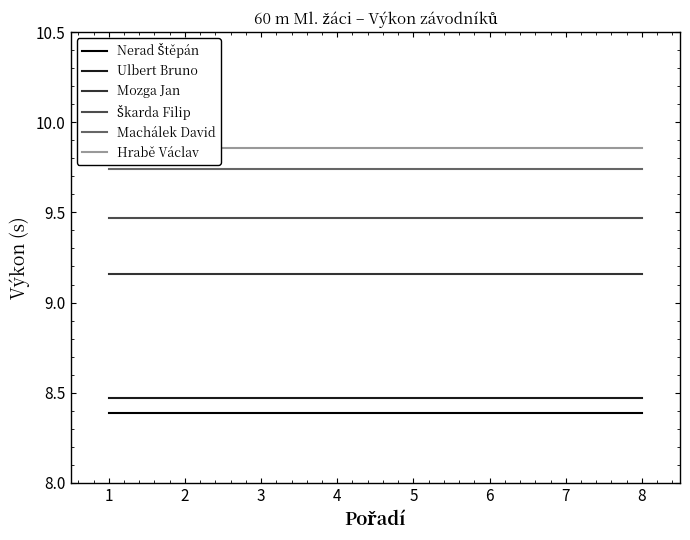

Does the chart have visible grid lines?

No